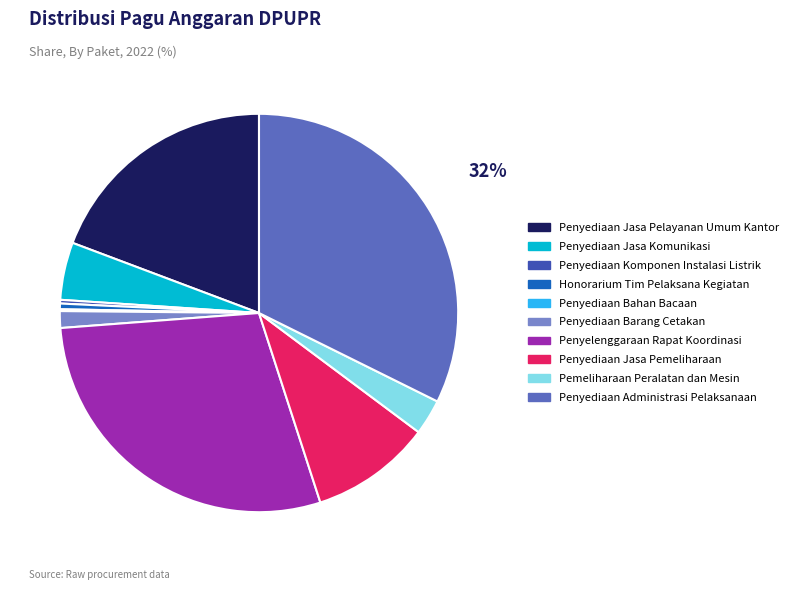

Between Penyediaan Administrasi Pelaksanaan and Penyediaan Jasa Pelayanan Umum Kantor, which is larger?

Penyediaan Administrasi Pelaksanaan